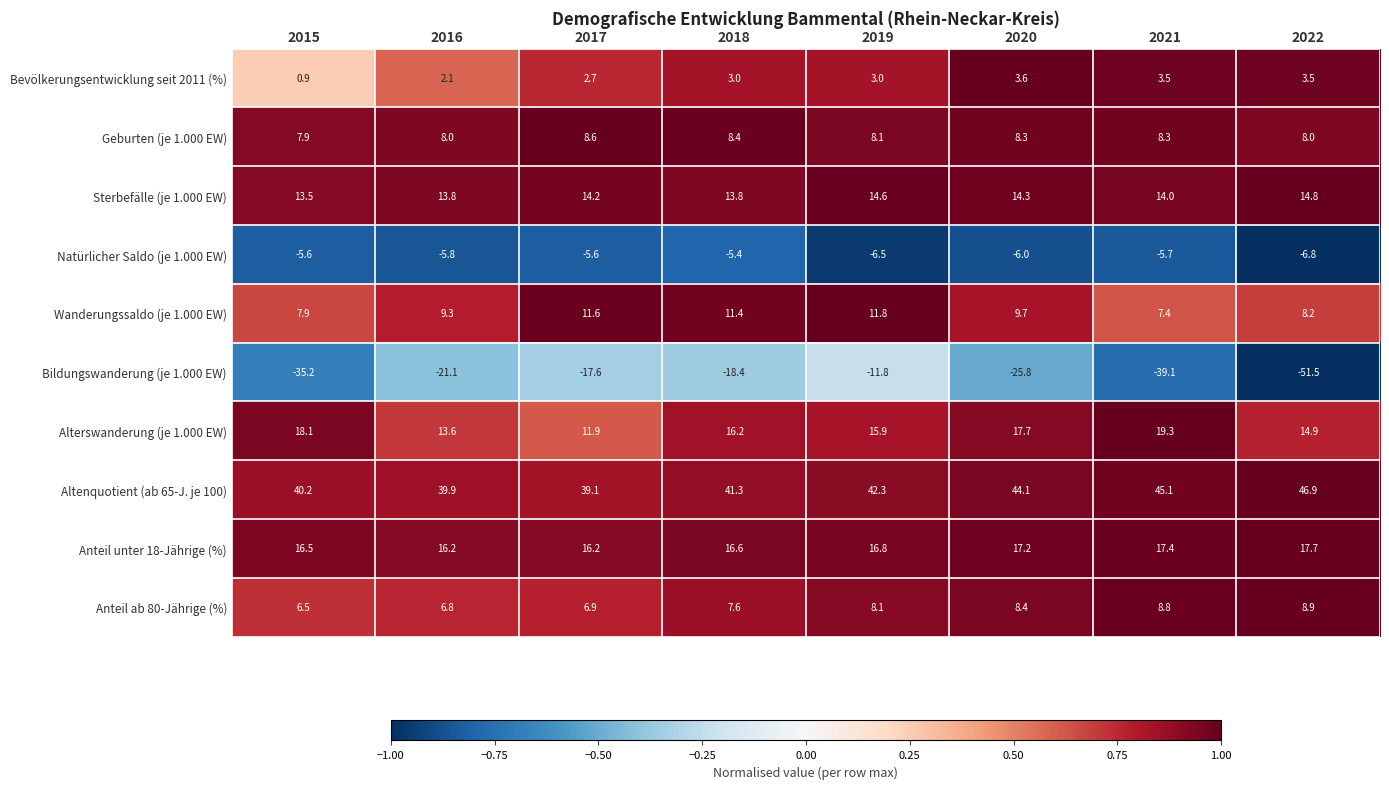

What is the difference between the maximum and second lowest values in the Geburten (je 1.000 EW) series?

0.6